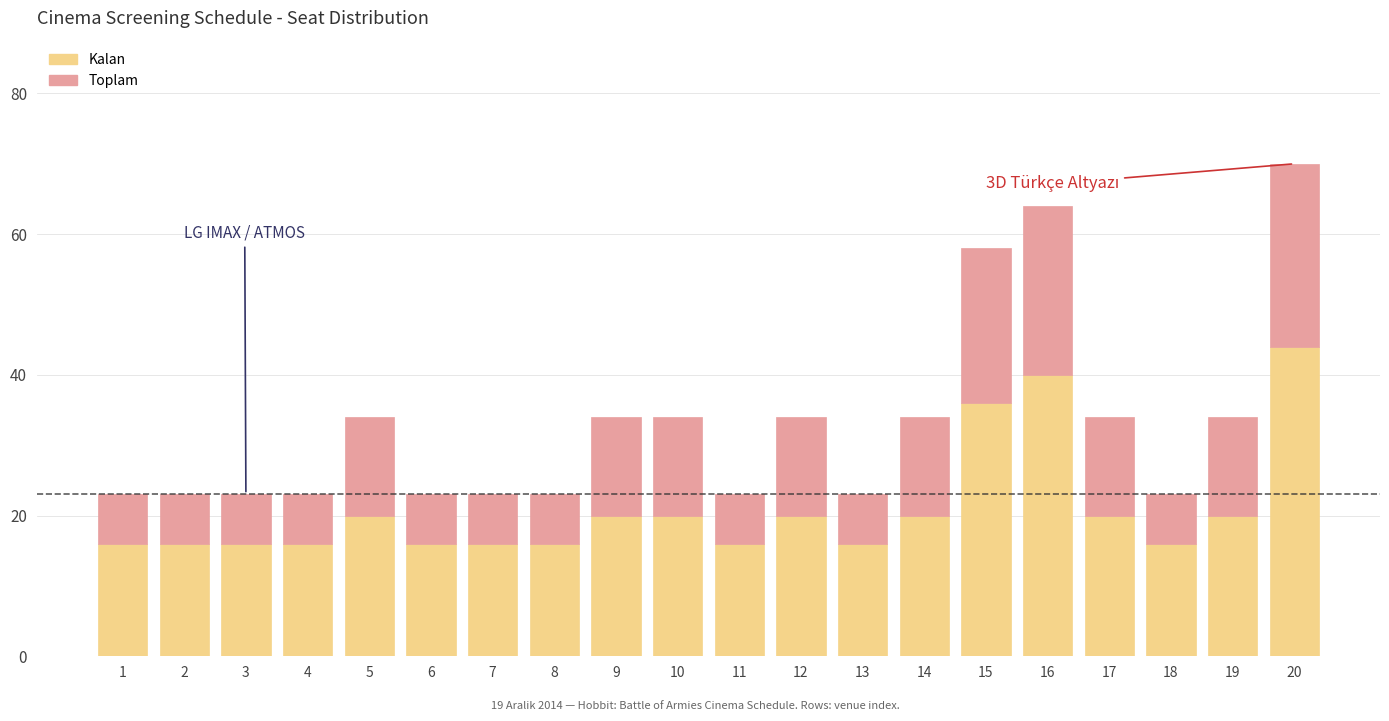

What is the highest value of the Kalan series?

44